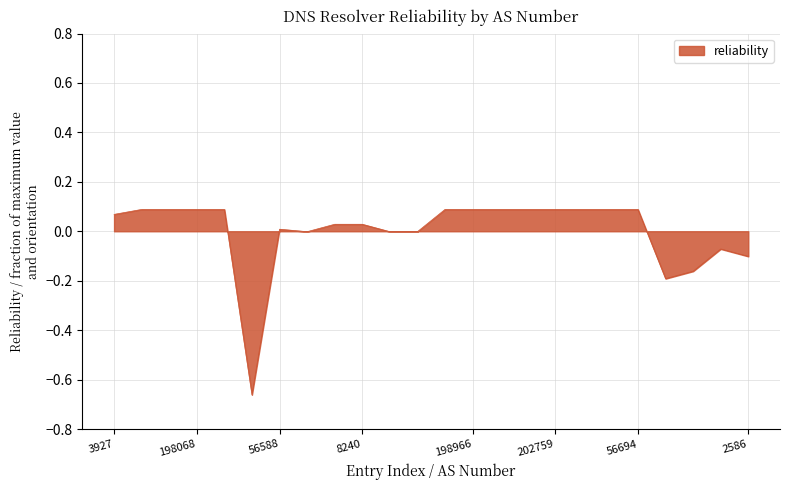

Reading left to right, what are all the values shown in this chart?

0.1	0.1	0.1	0.1	0.1	-0.7	0.0	-0.0	0.0	0.0	-0.0	-0.0	0.1	0.1	0.1	0.1	0.1	0.1	0.1	0.1	-0.2	-0.2	-0.1	-0.1